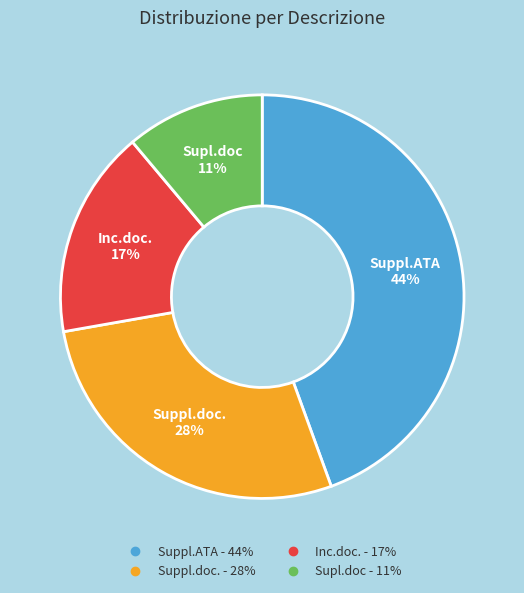

Rank the categories by value from highest to lowest.

Suppl.ATA, Suppl.doc., Inc.doc., Supl.doc